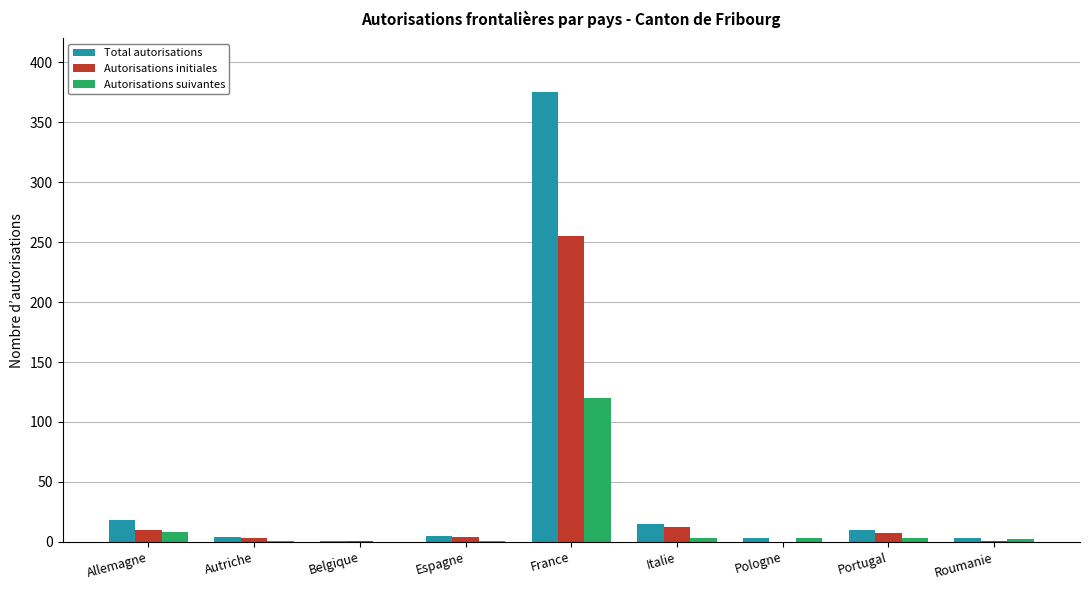

Is the value of Autorisations suivantes at Pologne greater than the value of Autorisations initiales at France?

No